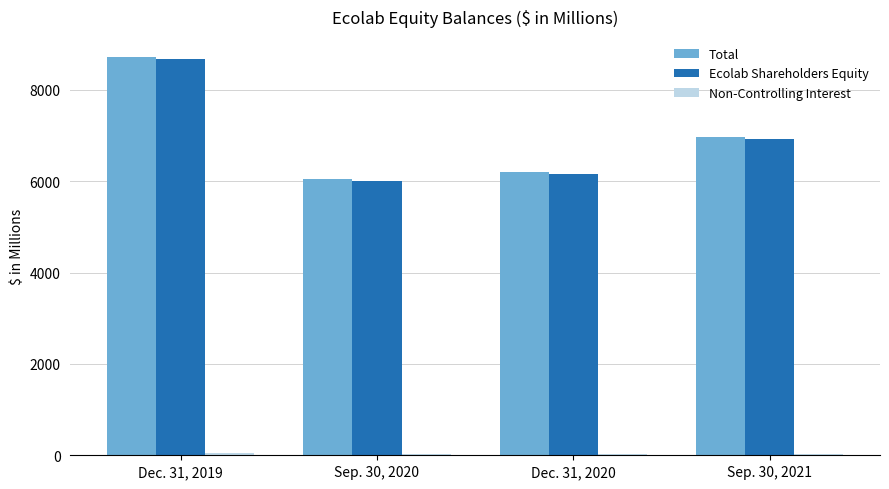

List the labels in order of Total value, largest first.

Dec. 31, 2019, Sep. 30, 2021, Dec. 31, 2020, Sep. 30, 2020